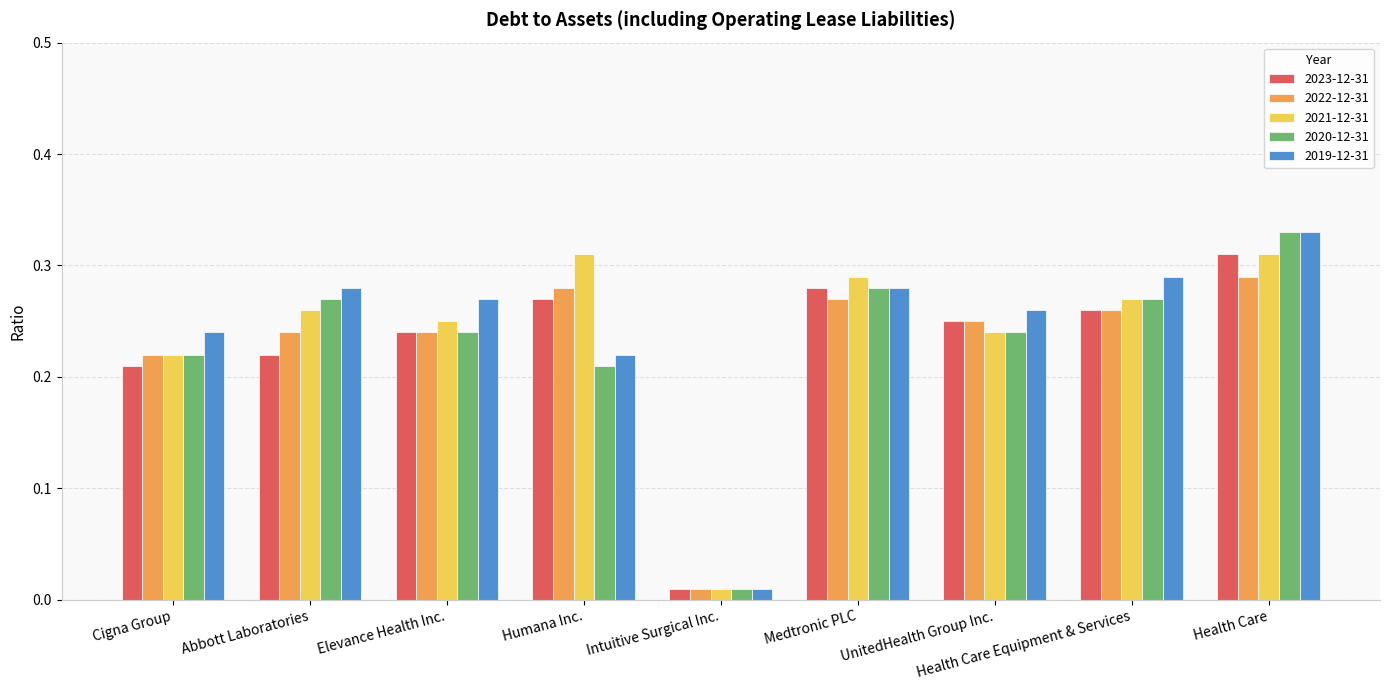

True or false: 2023-12-31 has a value of 0.5 at Health Care.

False